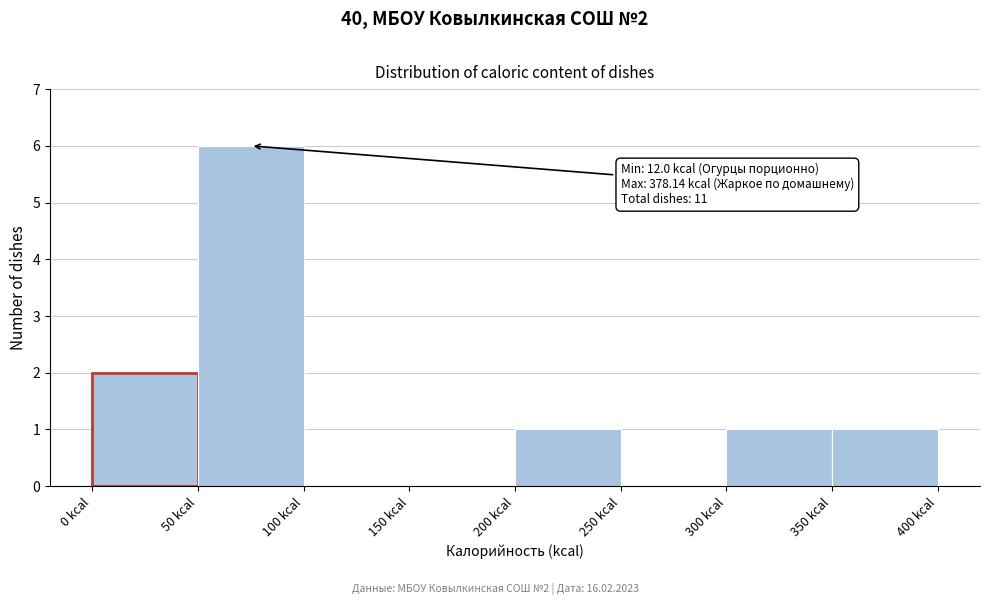

Over which range of the x-axis is the bar tallest?

50 to 100